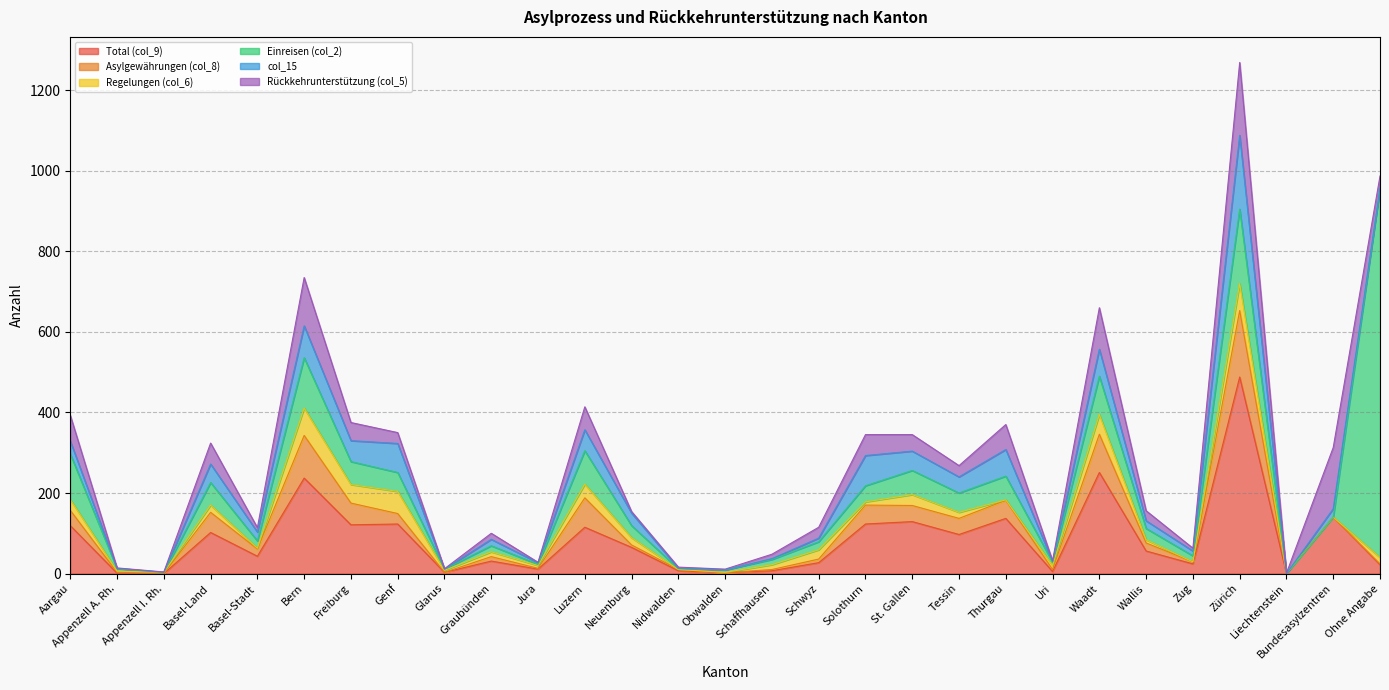

How many positive values does the Total (col_9) series have?

27